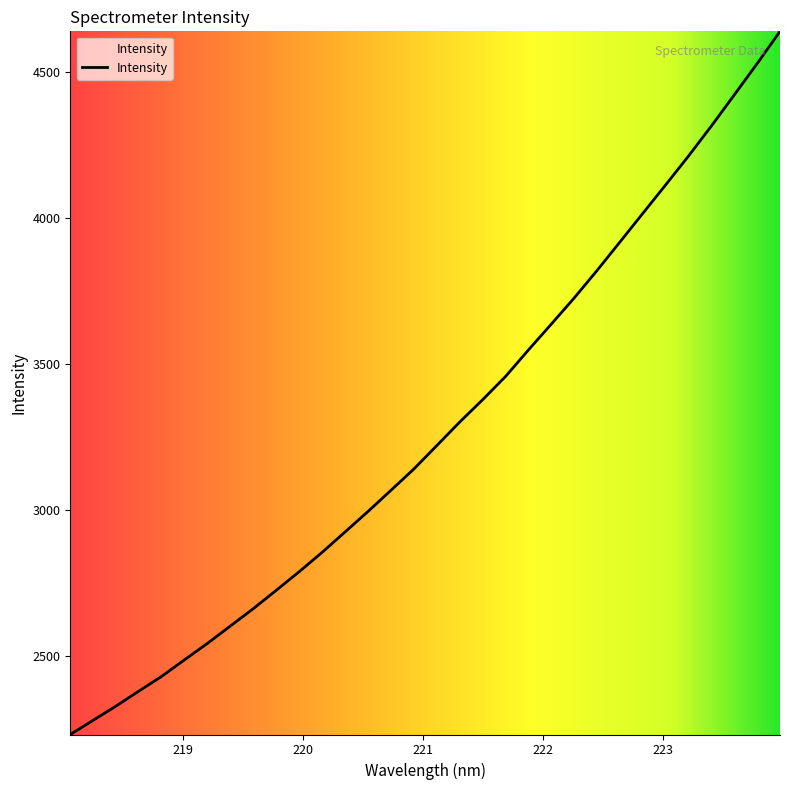

What is the greatest value displayed?

4639.6